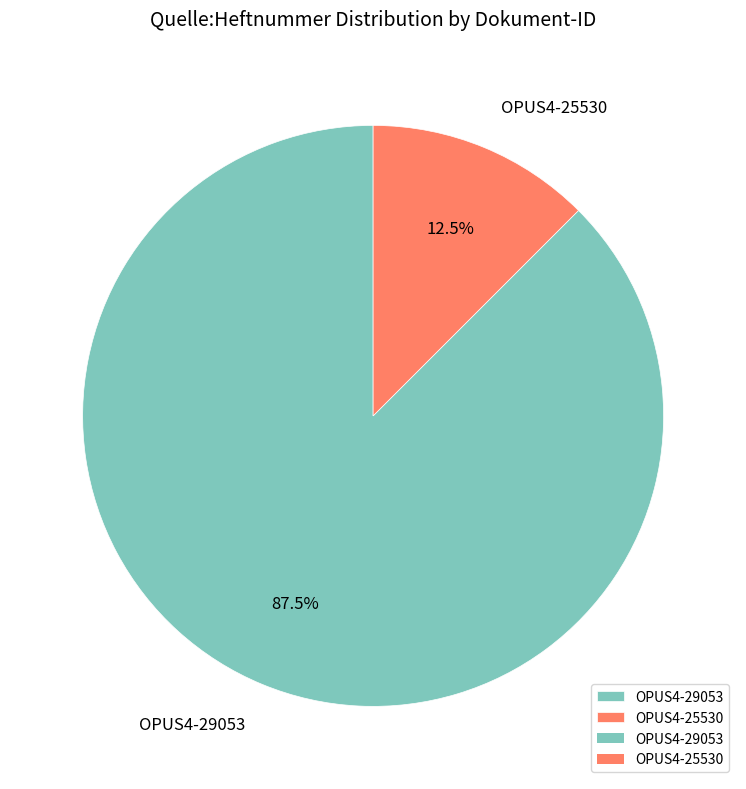

What percentage is NOT represented by OPUS4-29053?

12.5%